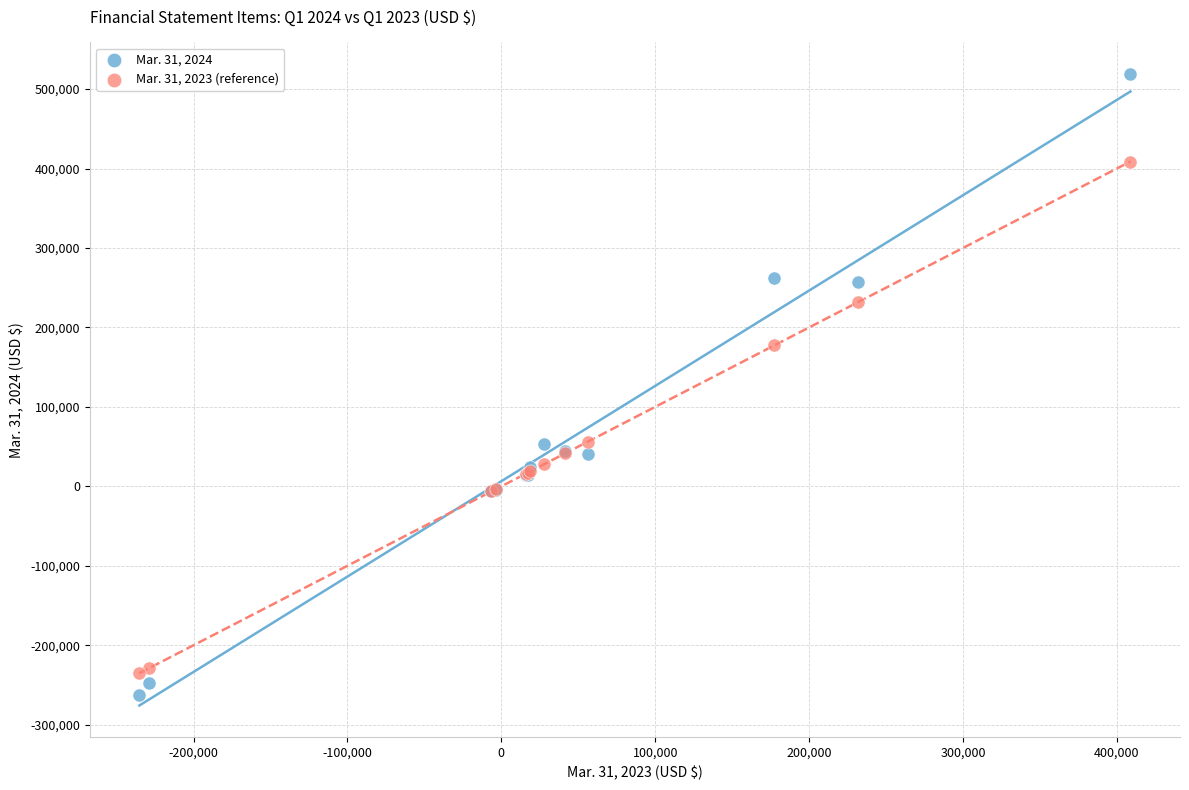

Which series contains the lowest Y value?

Mar. 31, 2024